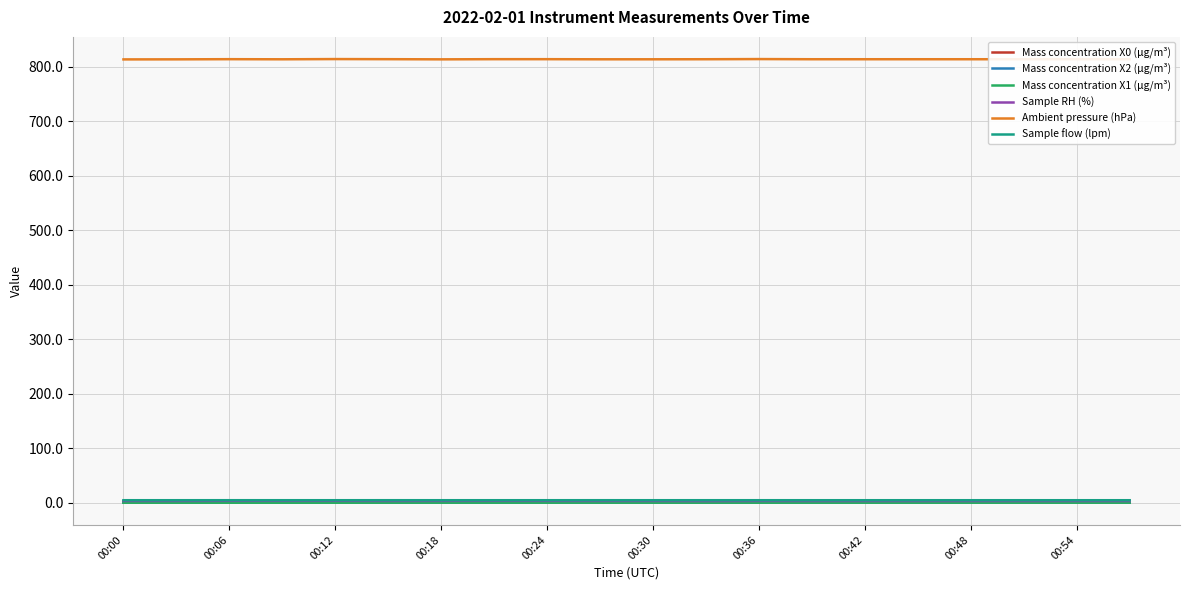

What is the greatest value displayed?

814.2